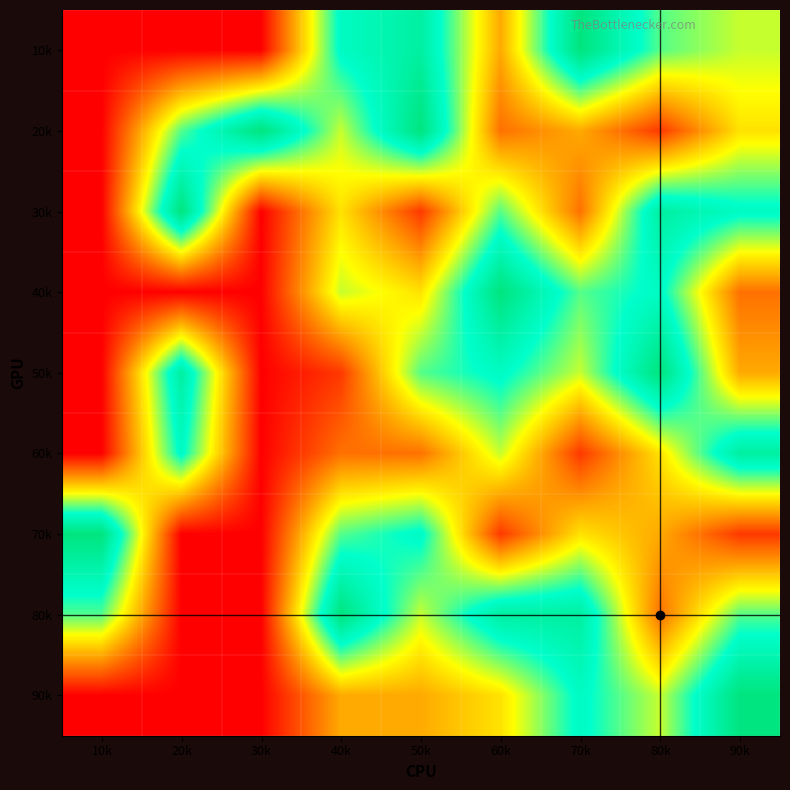

Reading left to right, extract all data points from this chart.

10k: 10k=0	20k=0	30k=0	40k=7	50k=8	60k=3	70k=9	80k=6	90k=5
20k: 10k=0	20k=6	30k=9	40k=5	50k=9	60k=2	70k=3	80k=1	90k=4
30k: 10k=0	20k=9	30k=0	40k=4	50k=1	60k=6	70k=2	80k=8	90k=7
40k: 10k=0	20k=0	30k=0	40k=5	50k=4	60k=9	70k=6	80k=7	90k=2
50k: 10k=0	20k=8	30k=0	40k=1	50k=6	60k=7	70k=5	80k=9	90k=3
60k: 10k=0	20k=7	30k=0	40k=2	50k=2	60k=5	70k=1	80k=4	90k=8
70k: 10k=9	20k=0	30k=0	40k=6	50k=7	60k=1	70k=4	80k=3	90k=1
80k: 10k=6	20k=0	30k=0	40k=9	50k=5	60k=8	70k=8	80k=2	90k=6
90k: 10k=0	20k=0	30k=0	40k=3	50k=3	60k=4	70k=7	80k=5	90k=9